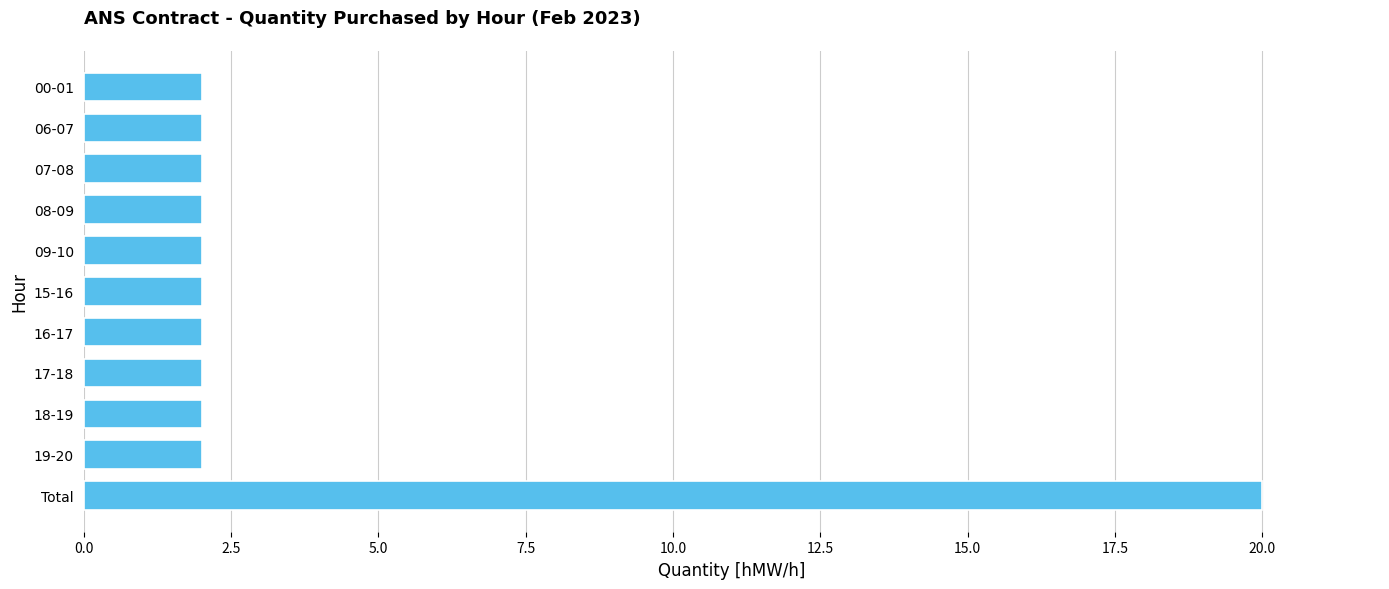

What is the value of the 11th bar from the top?

20